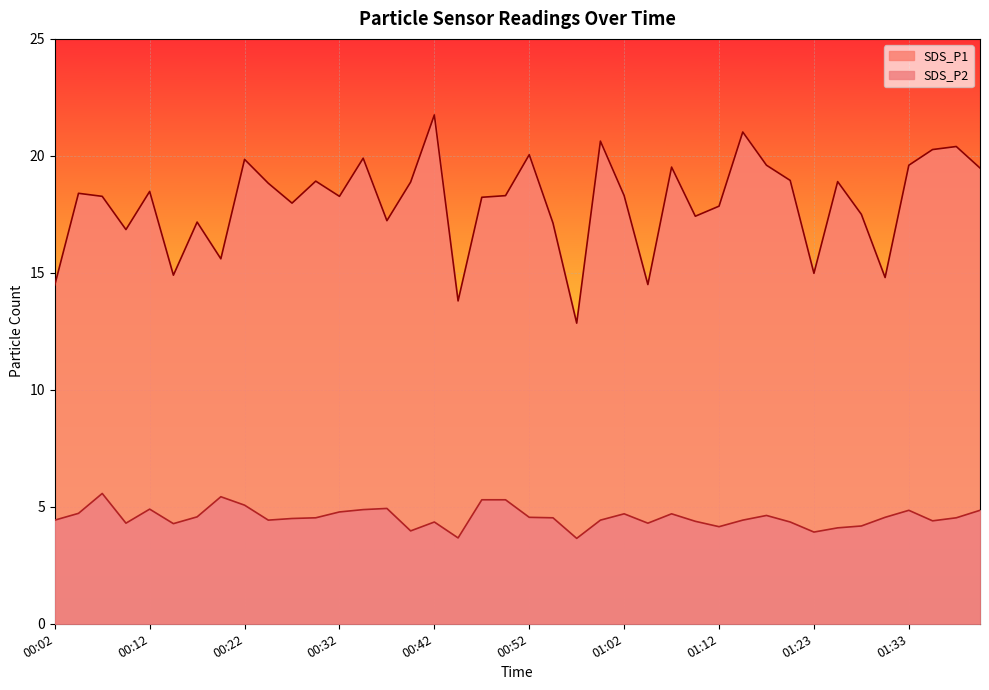

Rank the series at 00:47 from lowest to highest value.

SDS_P2, SDS_P1